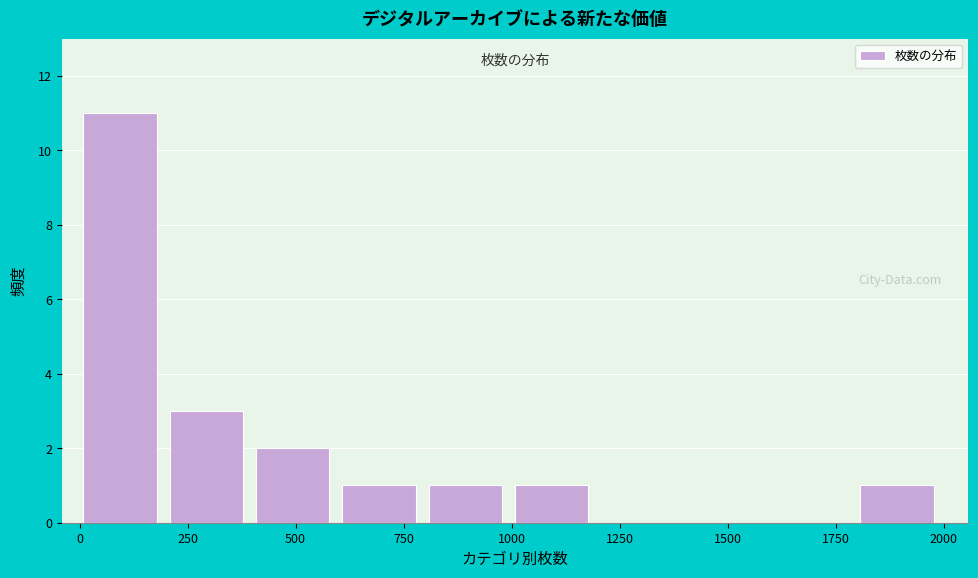

Read against the x-axis, roughly where is the centre of the tallest bar?

100